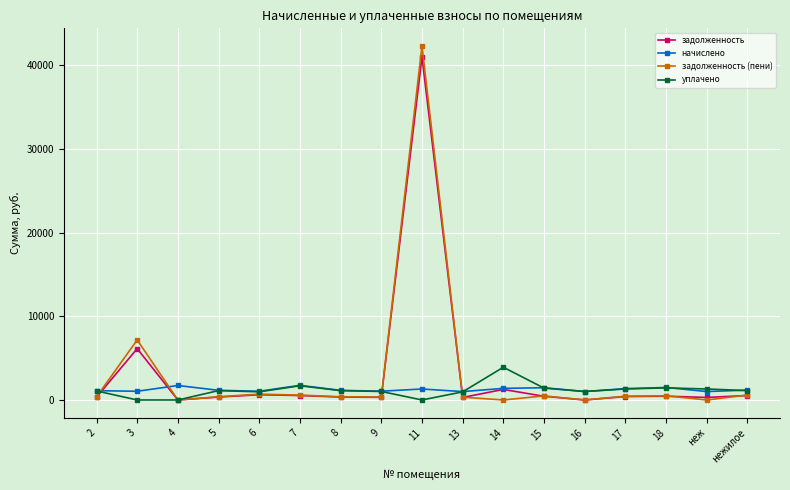

What is the highest value of the задолженность (пени) series?

42311.7